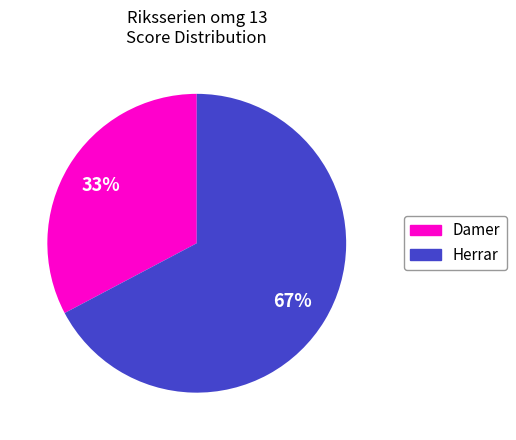

To the nearest percent, what is the average slice percentage?

50%